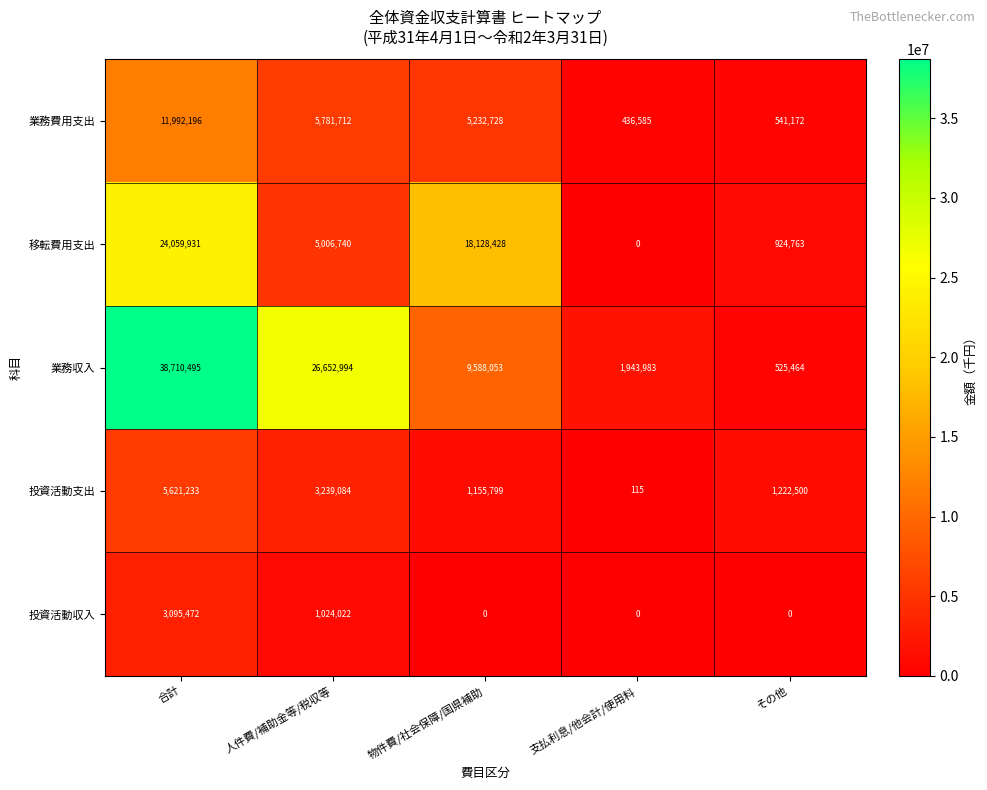

Count the number of data series in this chart.

5